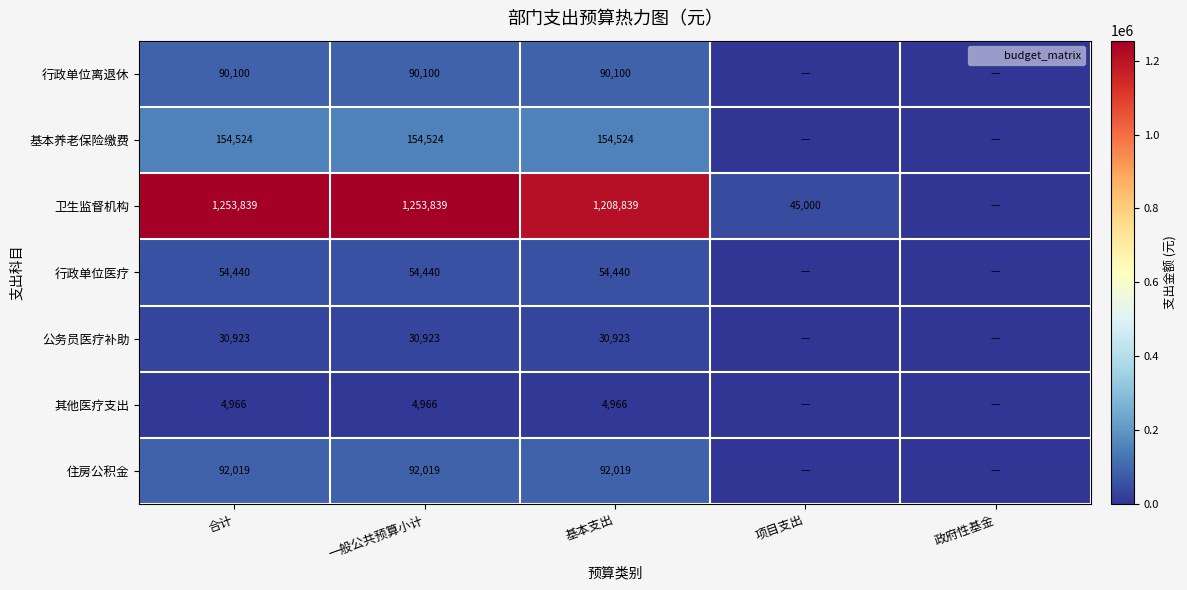

What is the average value of the 基本养老保险缴费 series?

92714.3